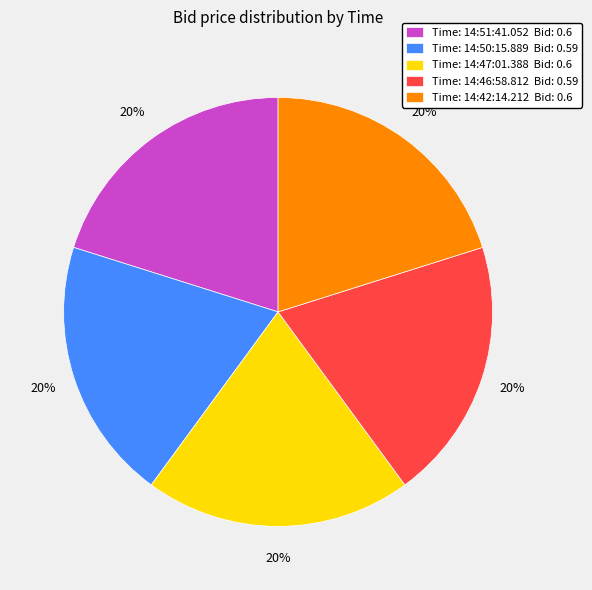

Does Time: 14:51:41.052 Bid: 0.6 account for over 50% of the chart?

No